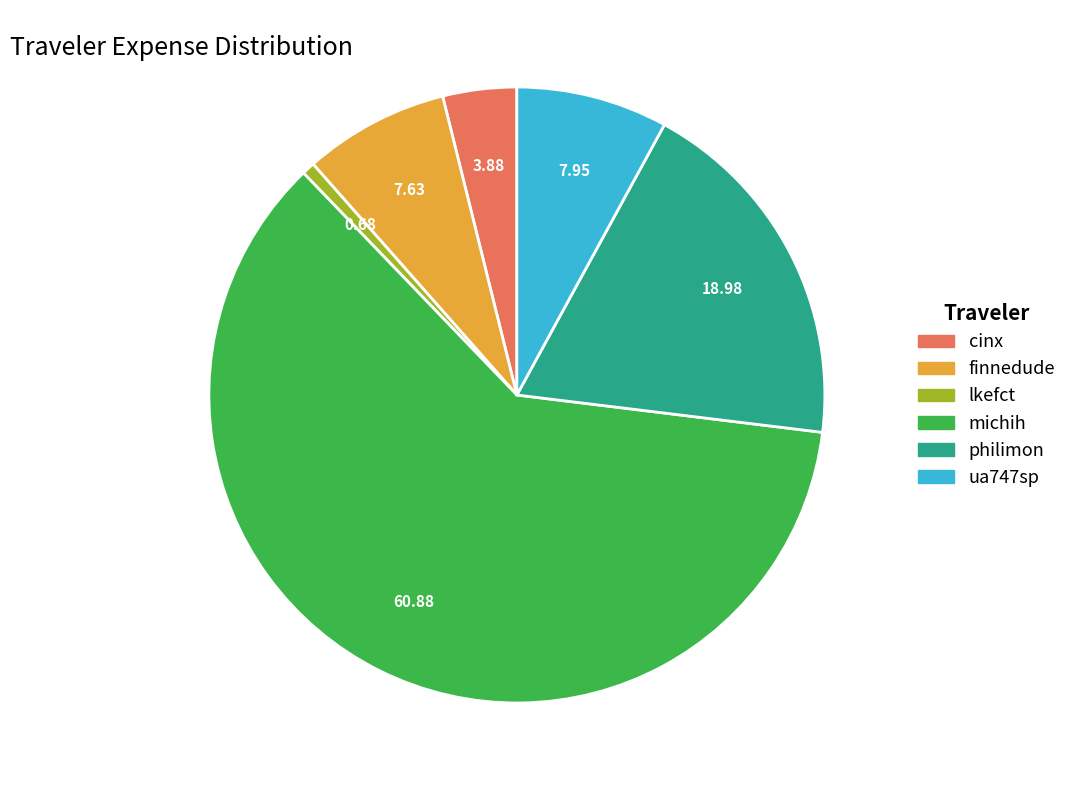

True or false: lkefct accounts for 11% of the total.

False